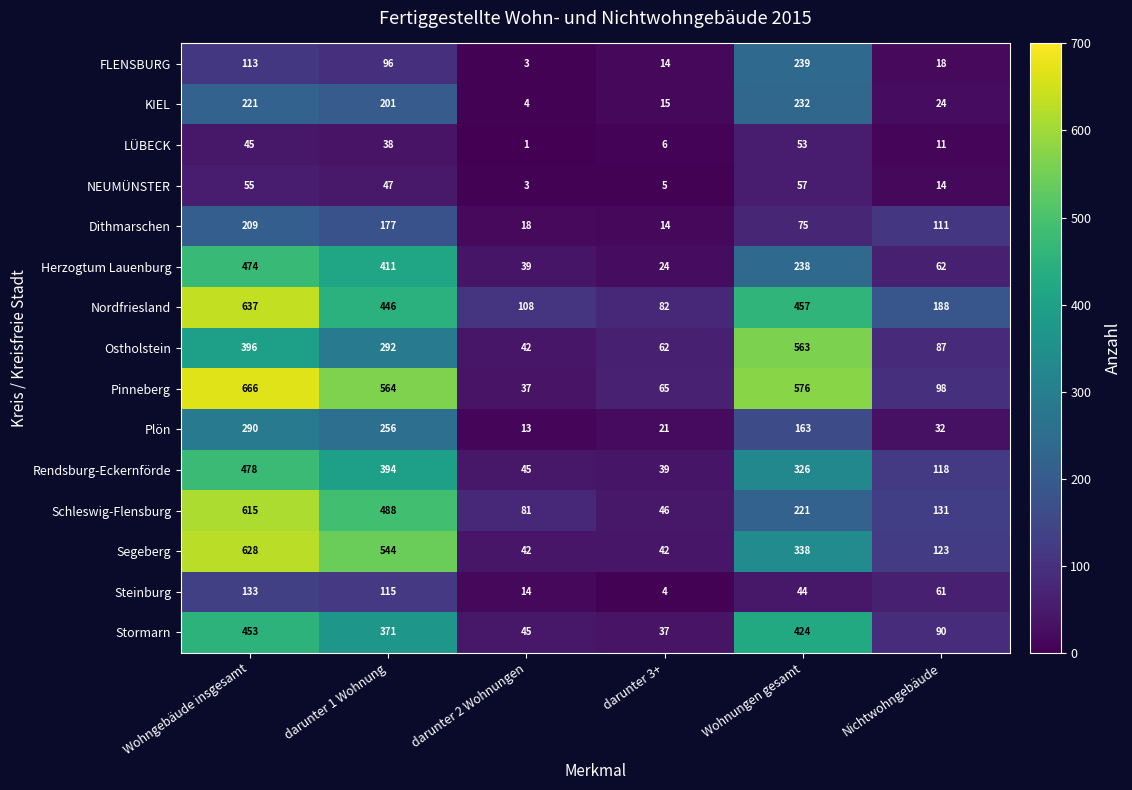

List the series in order of their peak value, highest first.

Pinneberg, Nordfriesland, Segeberg, Schleswig-Flensburg, Ostholstein, Rendsburg-Eckernförde, Herzogtum Lauenburg, Stormarn, Plön, FLENSBURG, KIEL, Dithmarschen, Steinburg, NEUMÜNSTER, LÜBECK